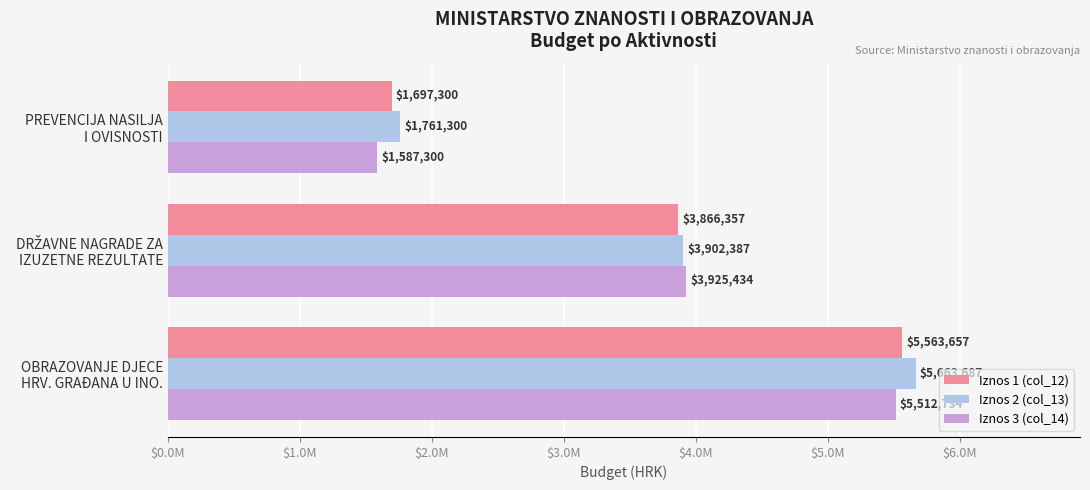

What are all the series names shown in the legend?

Iznos 1 (col_12), Iznos 2 (col_13), Iznos 3 (col_14)